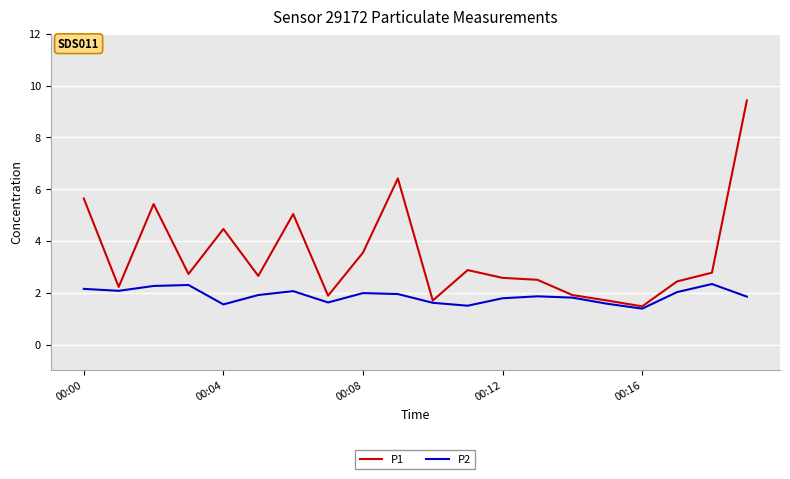

What is the minimum value shown in the chart?

1.4